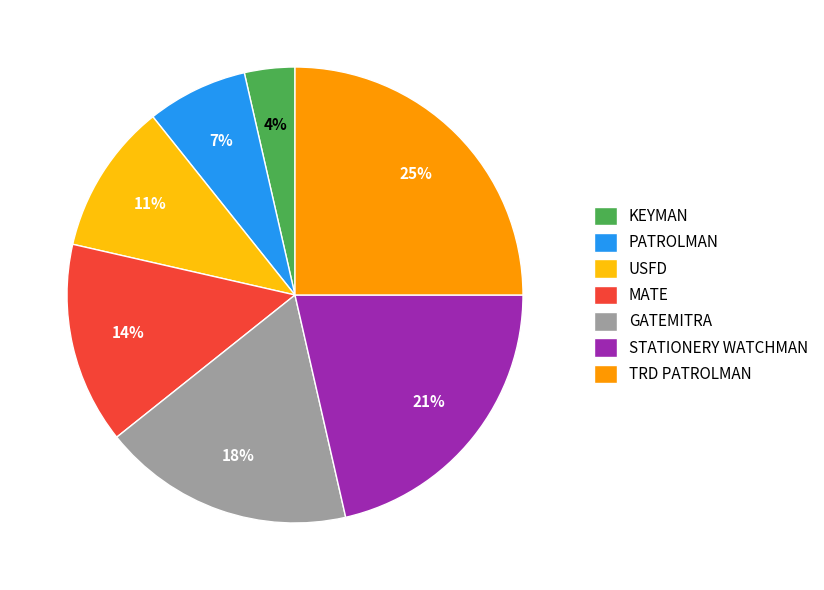

To the nearest percent, what is the difference between the largest and smallest slice percentages?

21%